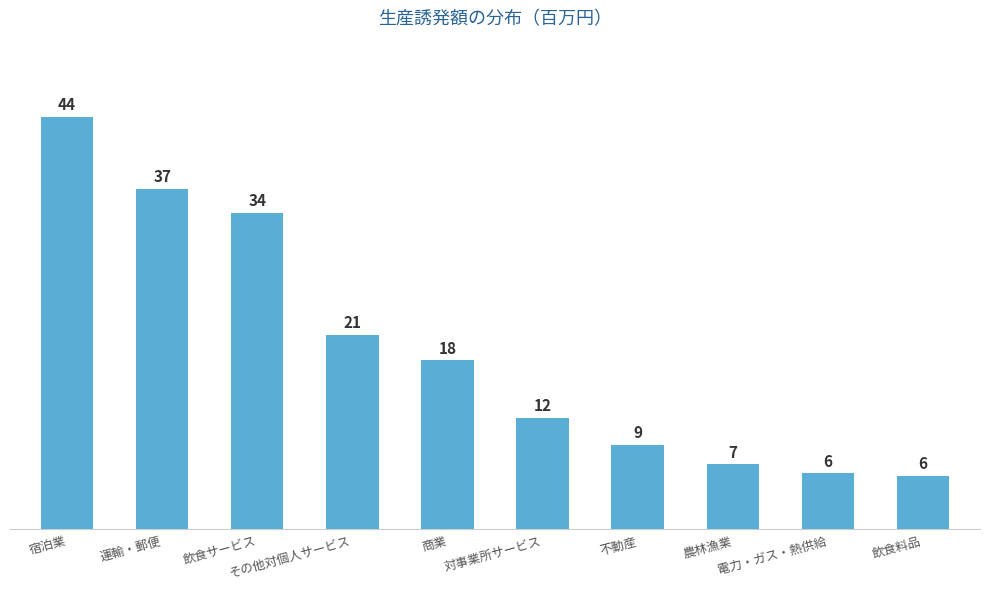

The value at 宿泊業 is 44.3. True or false?

True